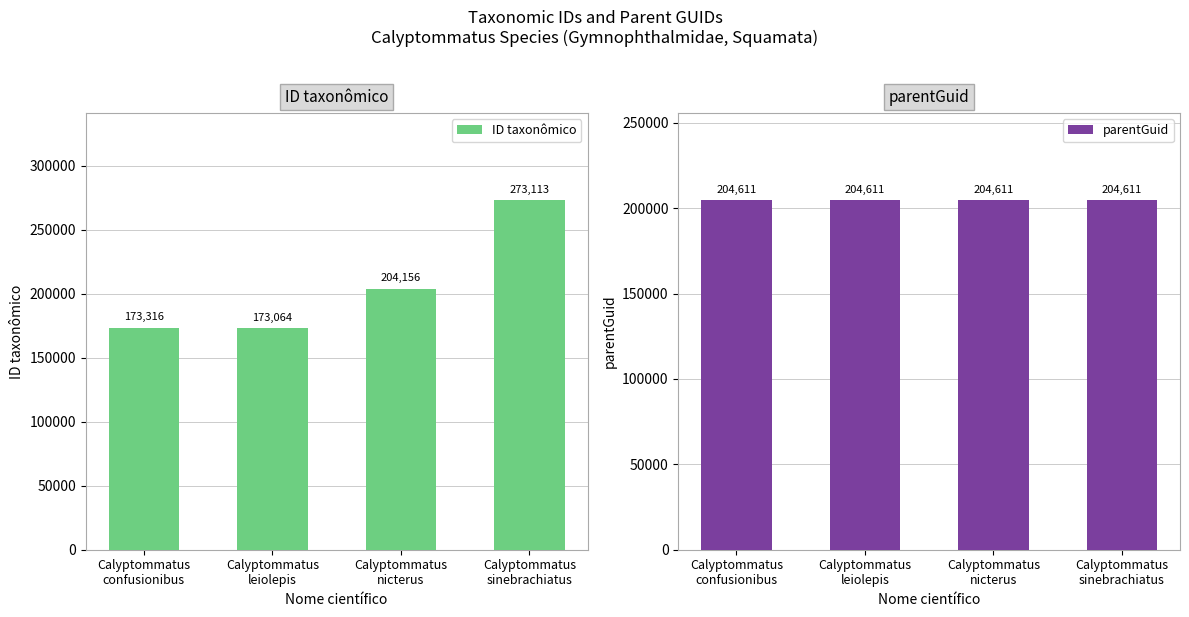

What is the total value across all series at Calyptommatus
leiolepis?

377675